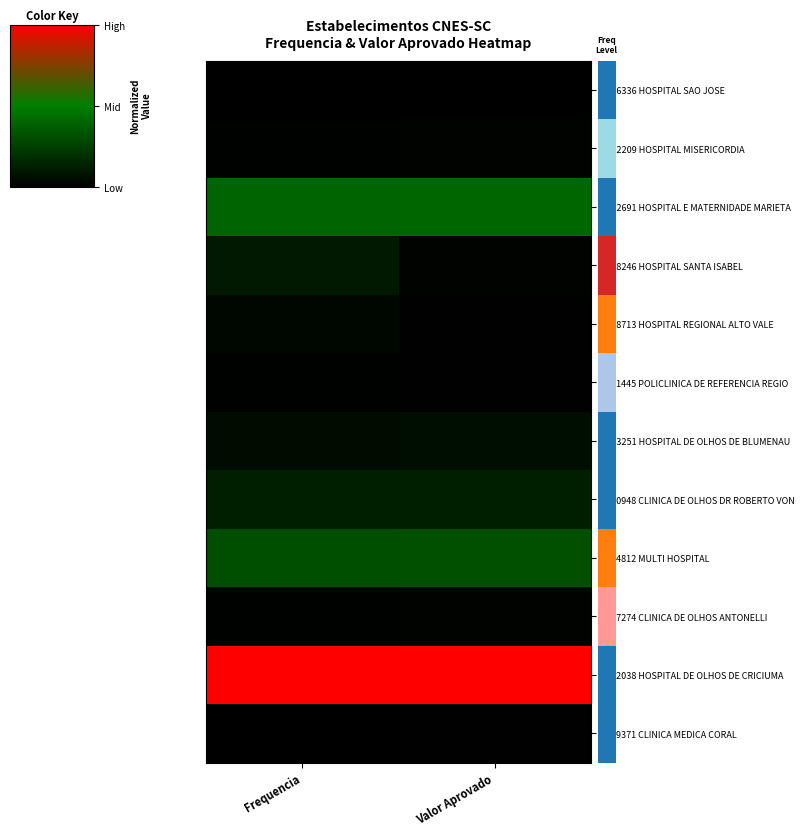

What is the total value across all series at Frequencia?

2.0